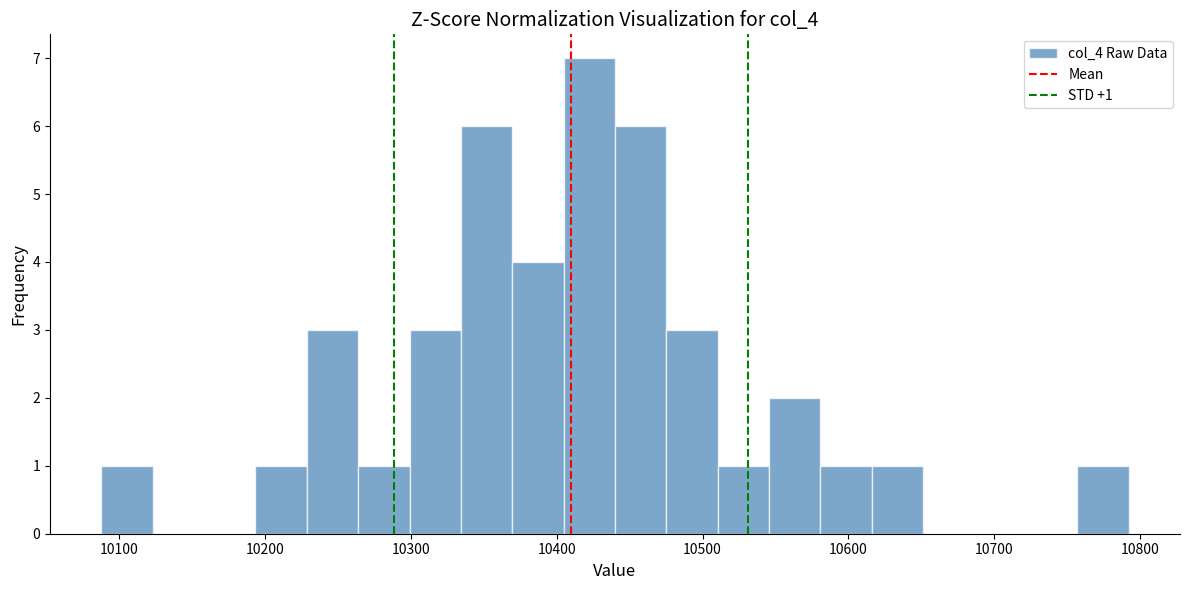

Read against the x-axis, roughly where is the centre of the tallest bar?

10420